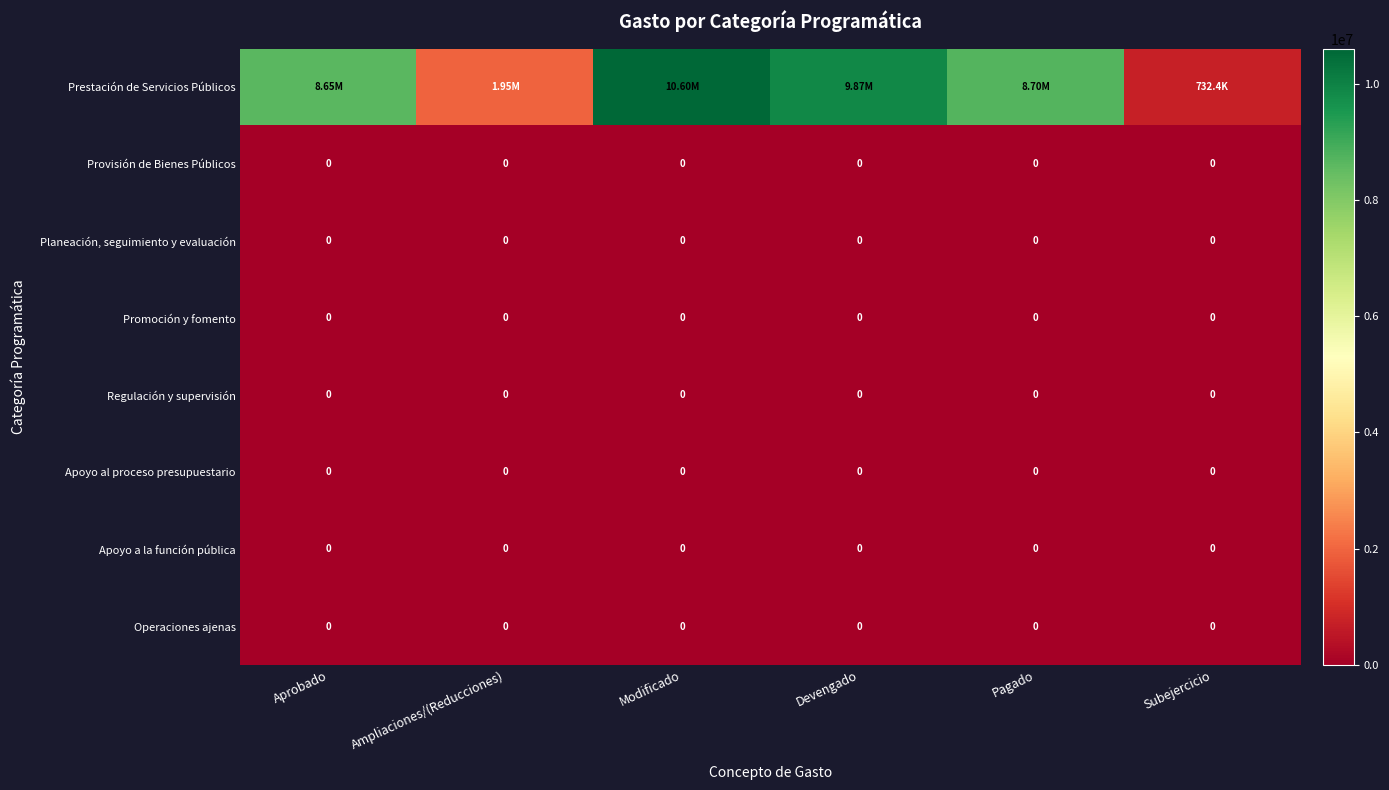

Which series has the largest range (max minus min)?

Prestación de Servicios Públicos